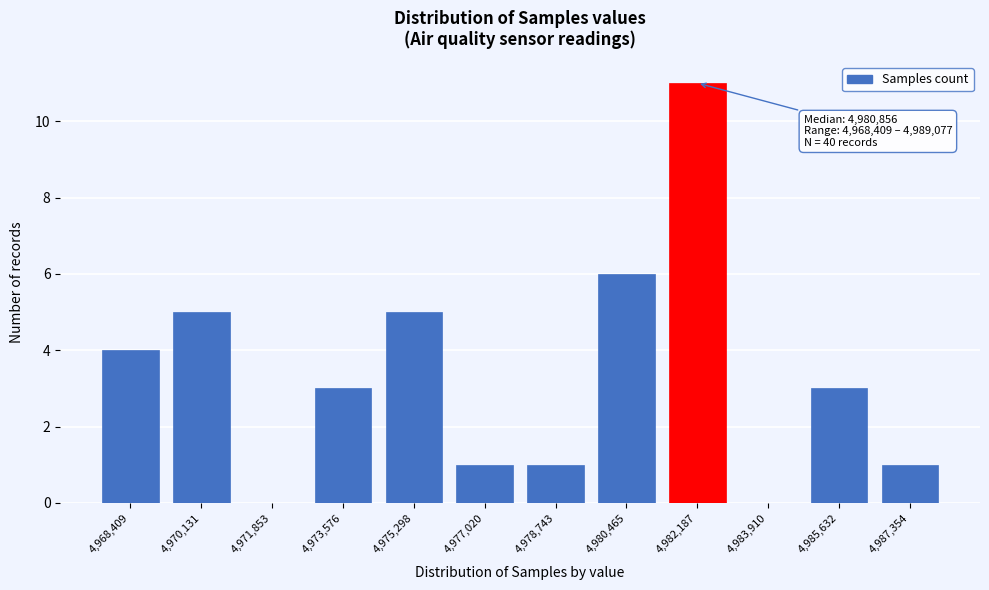

Reading right to left, list all the values displayed in this chart.

4,987,354=1	4,985,632=3	4,983,910=0	4,982,187=11	4,980,465=6	4,978,743=1	4,977,020=1	4,975,298=5	4,973,576=3	4,971,853=0	4,970,131=5	4,968,409=4